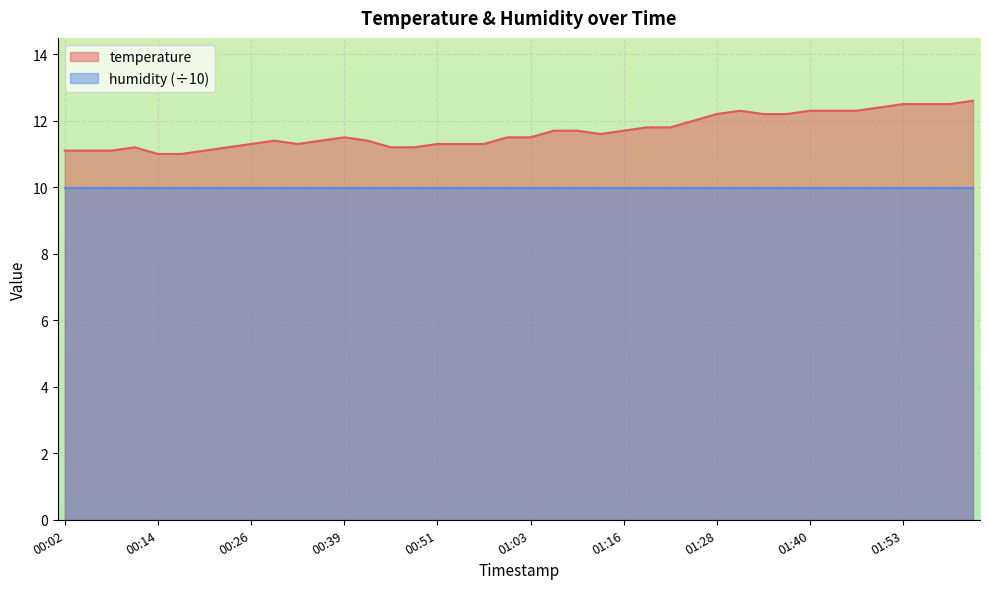

Reading left to right, transcribe all the data shown in this chart.

11.1	11.1	11.1	11.2	11.0	11.0	11.1	11.2	11.3	11.4	11.3	11.4	11.5	11.4	11.2	11.2	11.3	11.3	11.3	11.5	11.5	11.7	11.7	11.6	11.7	11.8	11.8	12.0	12.2	12.3	12.2	12.2	12.3	12.3	12.3	12.4	12.5	12.5	12.5	12.6